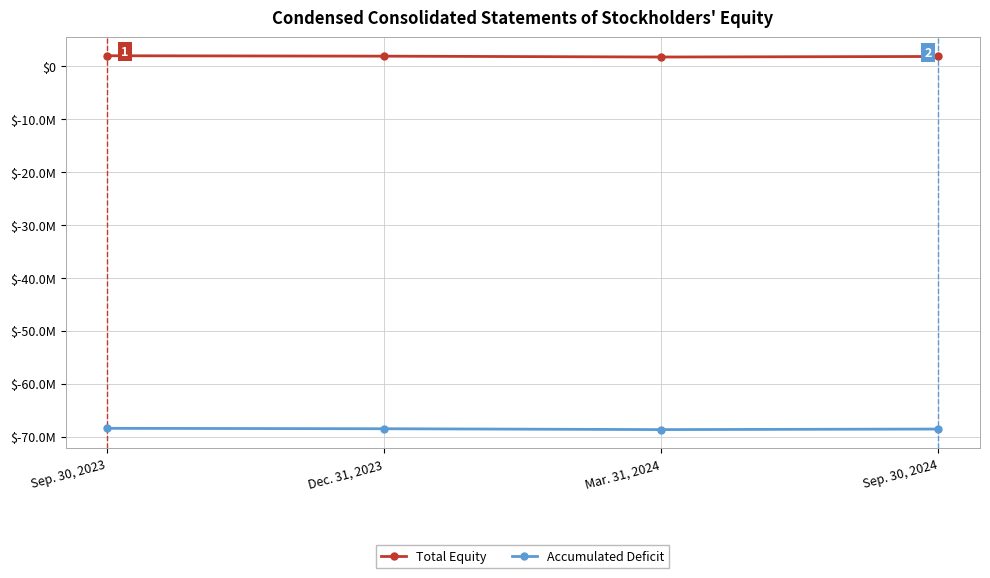

Is the value of Total Equity at Sep. 30, 2024 greater than the value of Accumulated Deficit at Dec. 31, 2023?

Yes